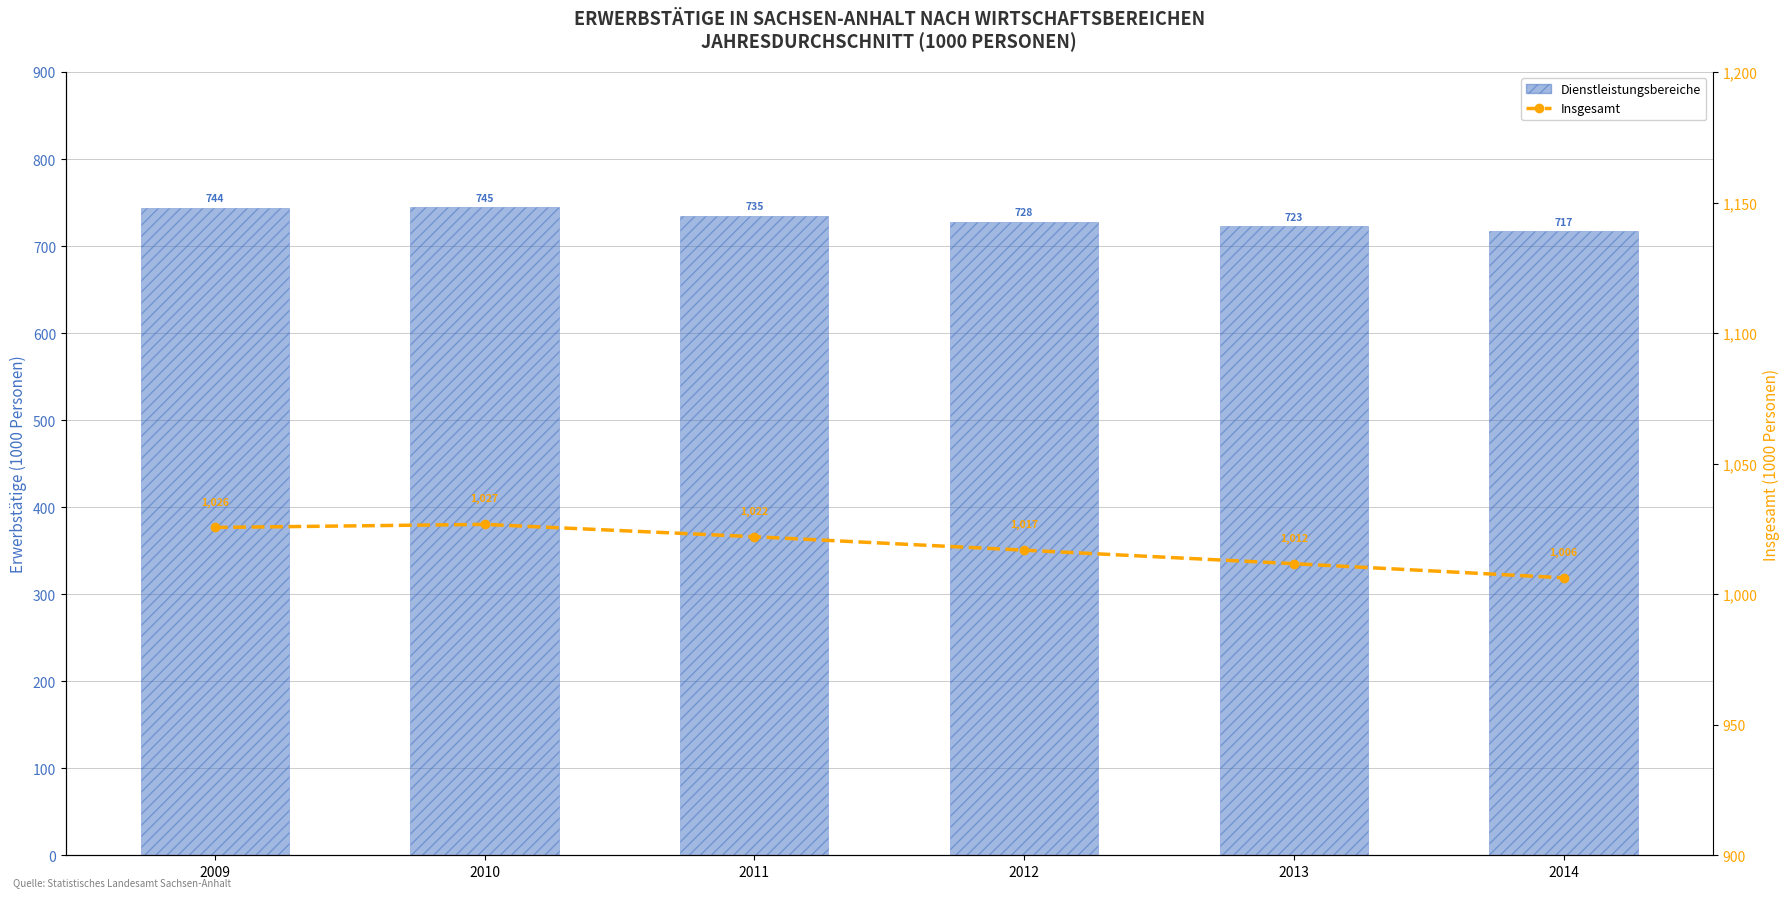

At which label does Dienstleistungsbereiche first exceed 734?

2009